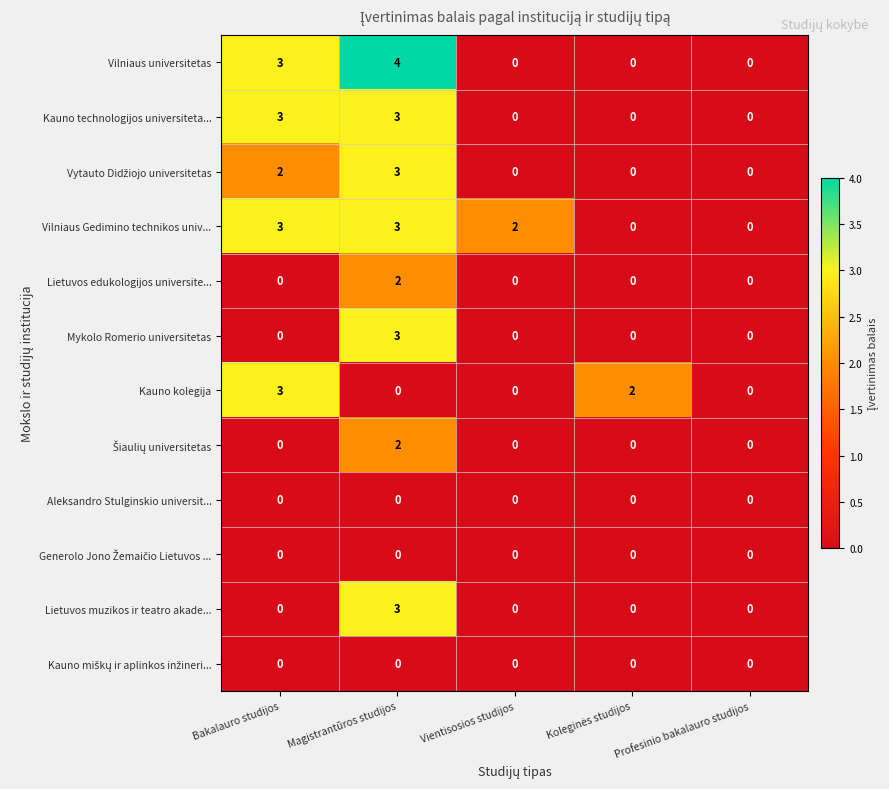

True or false: Lietuvos muzikos ir teatro akade... has a value of 0 at Bakalauro studijos.

True